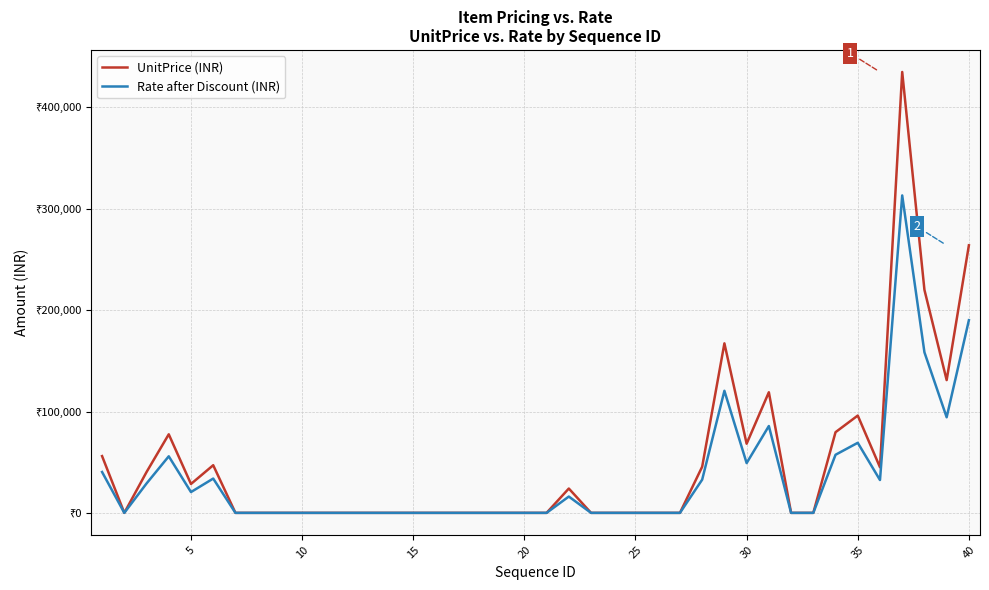

What are all the series names shown in the legend?

UnitPrice (INR), Rate after Discount (INR)